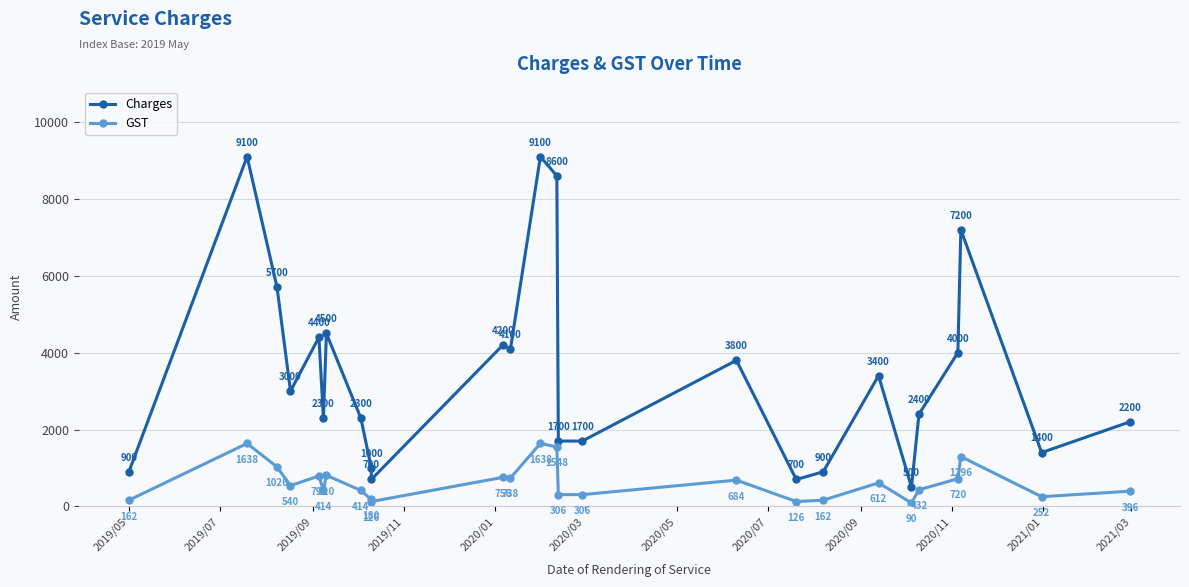

What is the average value of the Charges series?

3454